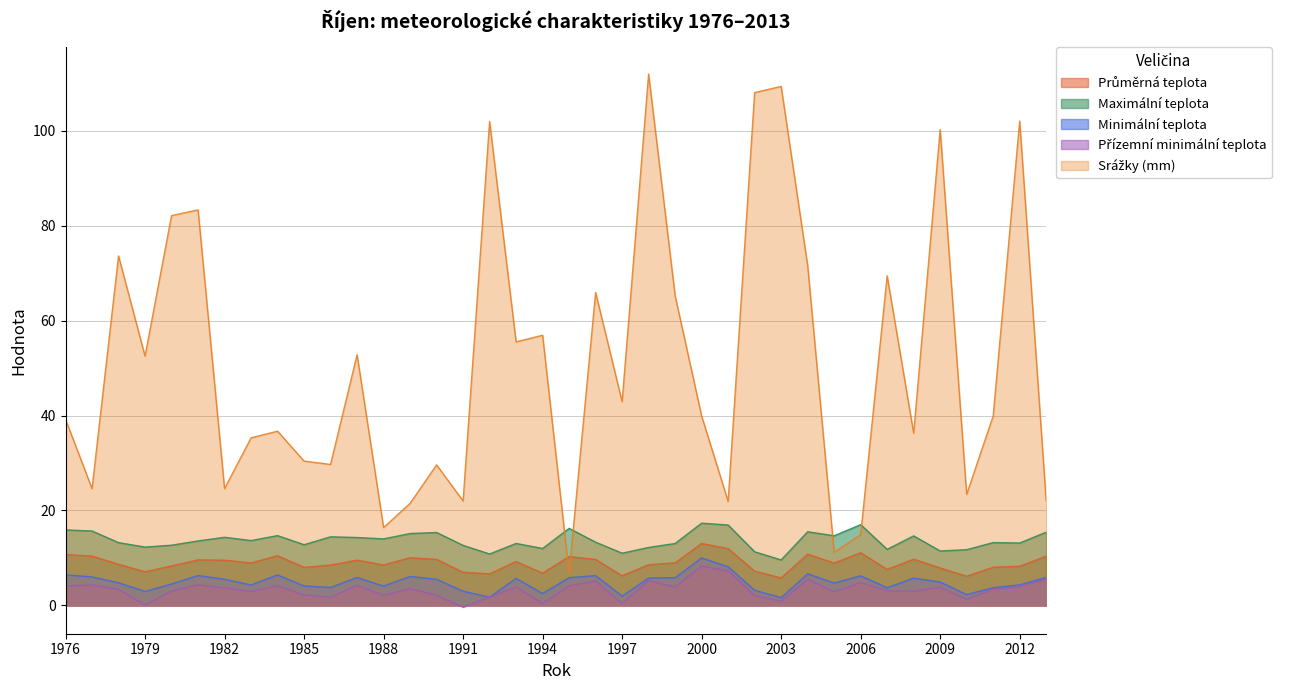

True or false: Maximální teplota has a value of 22.3 at 1989.

False